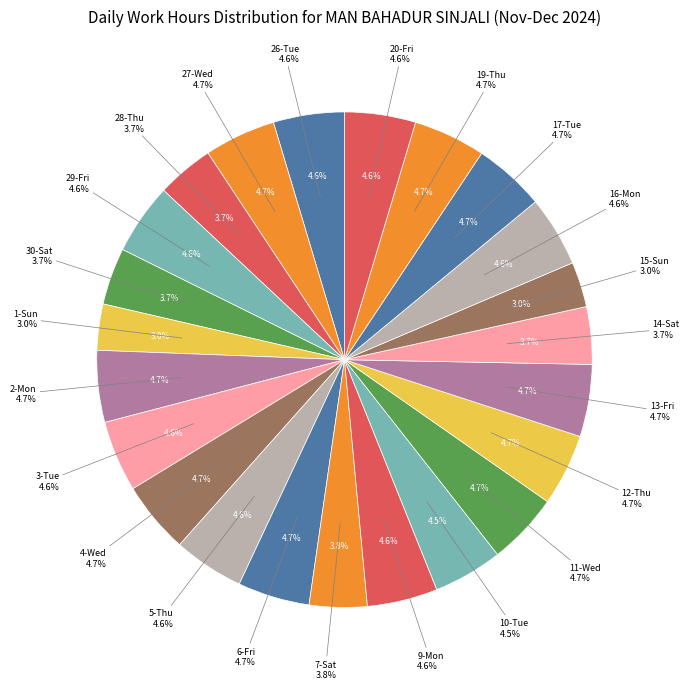

True or false: 15-Sun accounts for 3% of the total.

True